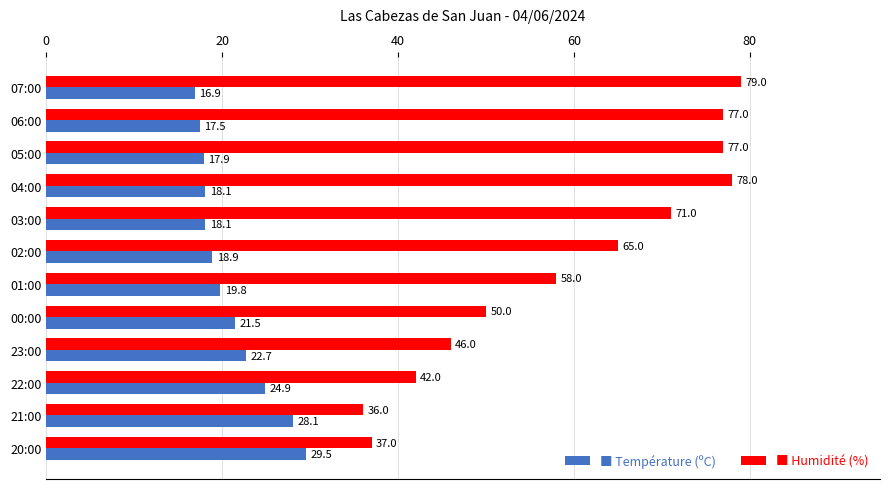

What is the minimum value shown in the chart?

16.9